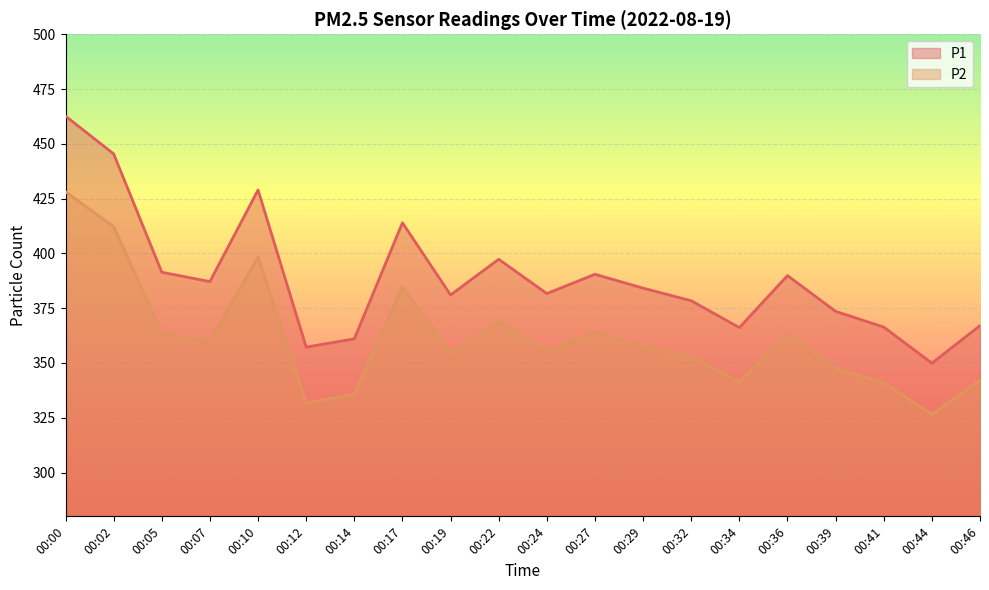

True or false: P2 and P1 intersect in this chart.

False